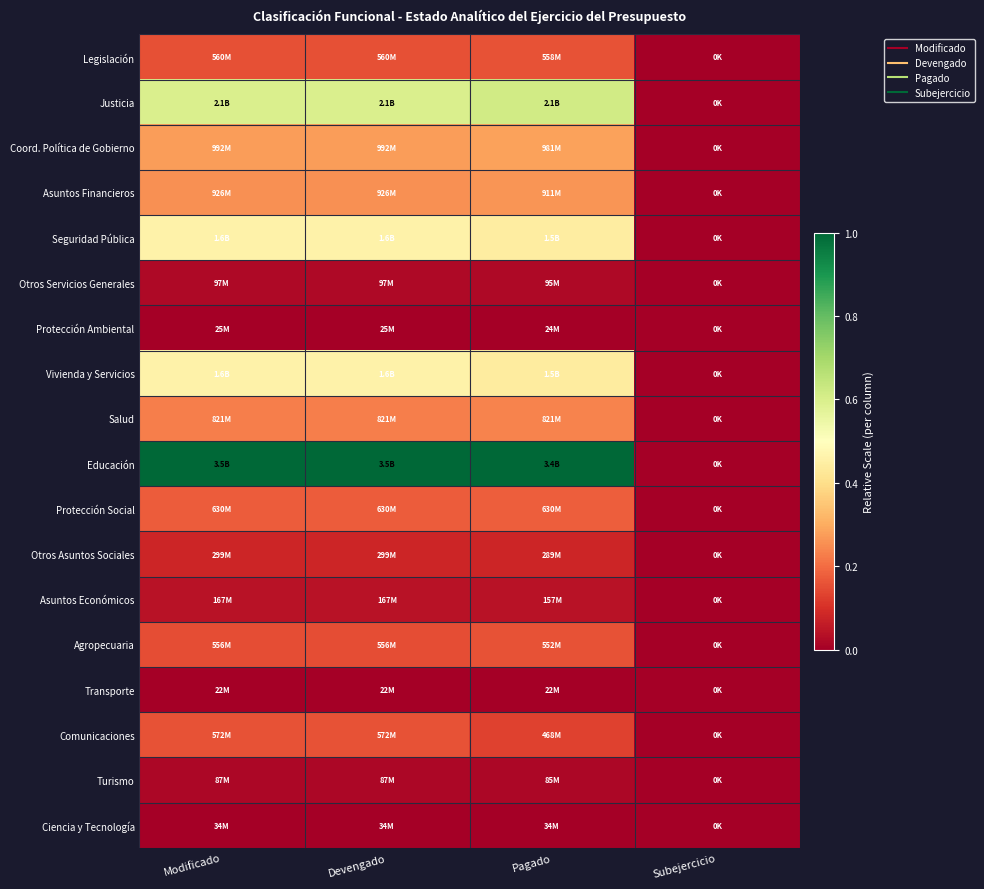

Reading right to left, what are all the values shown in this chart?

Legislación: Subejercicio=0.0	Pagado=0.2	Devengado=0.2	Modificado=0.2
Justicia: Subejercicio=0.0	Pagado=0.6	Devengado=0.6	Modificado=0.6
Coord. Política de Gobierno: Subejercicio=0.0	Pagado=0.3	Devengado=0.3	Modificado=0.3
Asuntos Financieros: Subejercicio=0.0	Pagado=0.3	Devengado=0.3	Modificado=0.3
Seguridad Pública: Subejercicio=0.0	Pagado=0.4	Devengado=0.5	Modificado=0.5
Otros Servicios Generales: Subejercicio=0.0	Pagado=0.0	Devengado=0.0	Modificado=0.0
Protección Ambiental: Subejercicio=0.0	Pagado=0.0	Devengado=0.0	Modificado=0.0
Vivienda y Servicios: Subejercicio=0.0	Pagado=0.4	Devengado=0.5	Modificado=0.5
Salud: Subejercicio=0.0	Pagado=0.2	Devengado=0.2	Modificado=0.2
Educación: Subejercicio=0.0	Pagado=1.0	Devengado=1.0	Modificado=1.0
Protección Social: Subejercicio=0.0	Pagado=0.2	Devengado=0.2	Modificado=0.2
Otros Asuntos Sociales: Subejercicio=0.0	Pagado=0.1	Devengado=0.1	Modificado=0.1
Asuntos Económicos: Subejercicio=0.0	Pagado=0.0	Devengado=0.0	Modificado=0.0
Agropecuaria: Subejercicio=0.0	Pagado=0.2	Devengado=0.2	Modificado=0.2
Transporte: Subejercicio=0.0	Pagado=0.0	Devengado=0.0	Modificado=0.0
Comunicaciones: Subejercicio=0.0	Pagado=0.1	Devengado=0.2	Modificado=0.2
Turismo: Subejercicio=0.0	Pagado=0.0	Devengado=0.0	Modificado=0.0
Ciencia y Tecnología: Subejercicio=0.0	Pagado=0.0	Devengado=0.0	Modificado=0.0